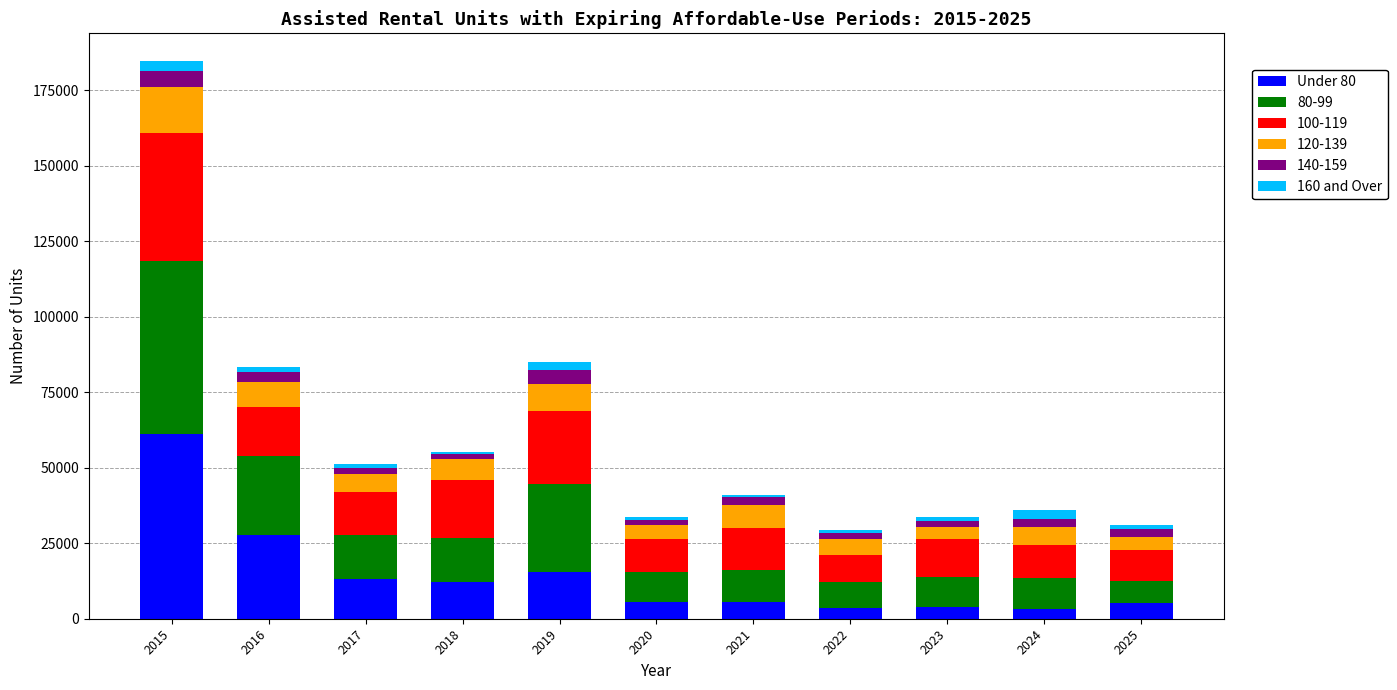

The Under 80 series shows 5200 at 2025. True or false?

True